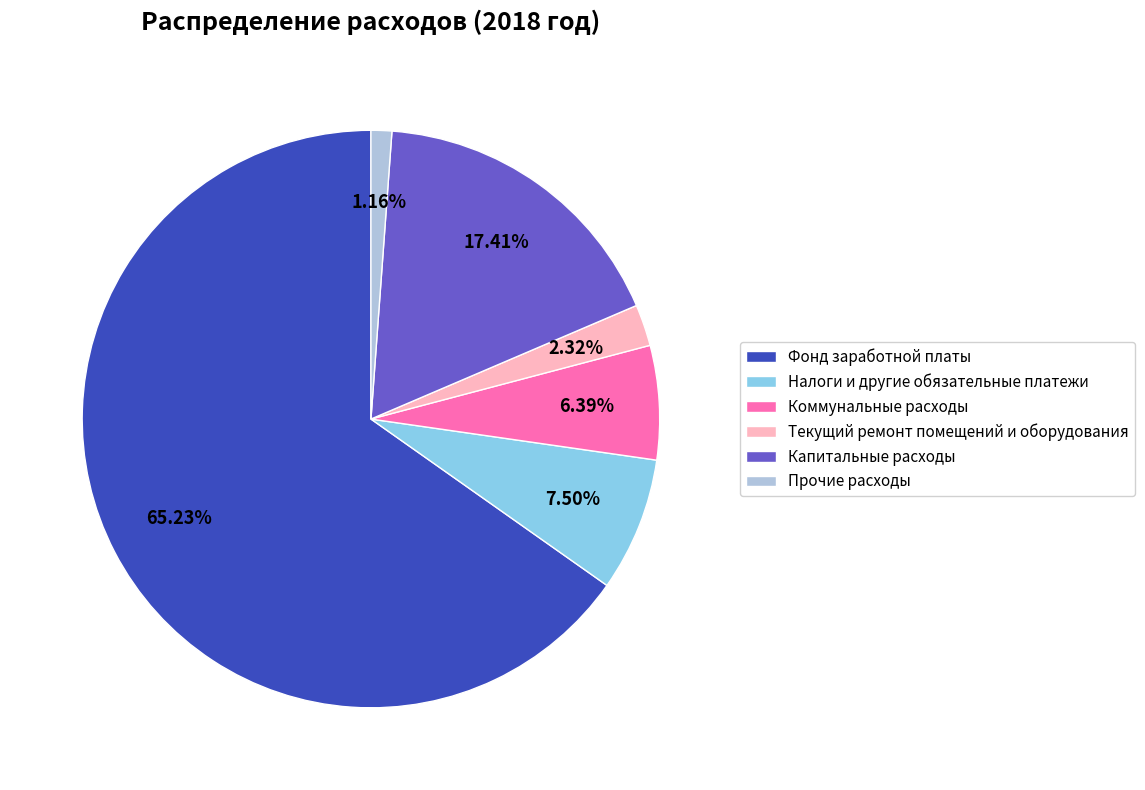

Which has a higher value, Капитальные расходы or Налоги и другие обязательные платежи?

Капитальные расходы